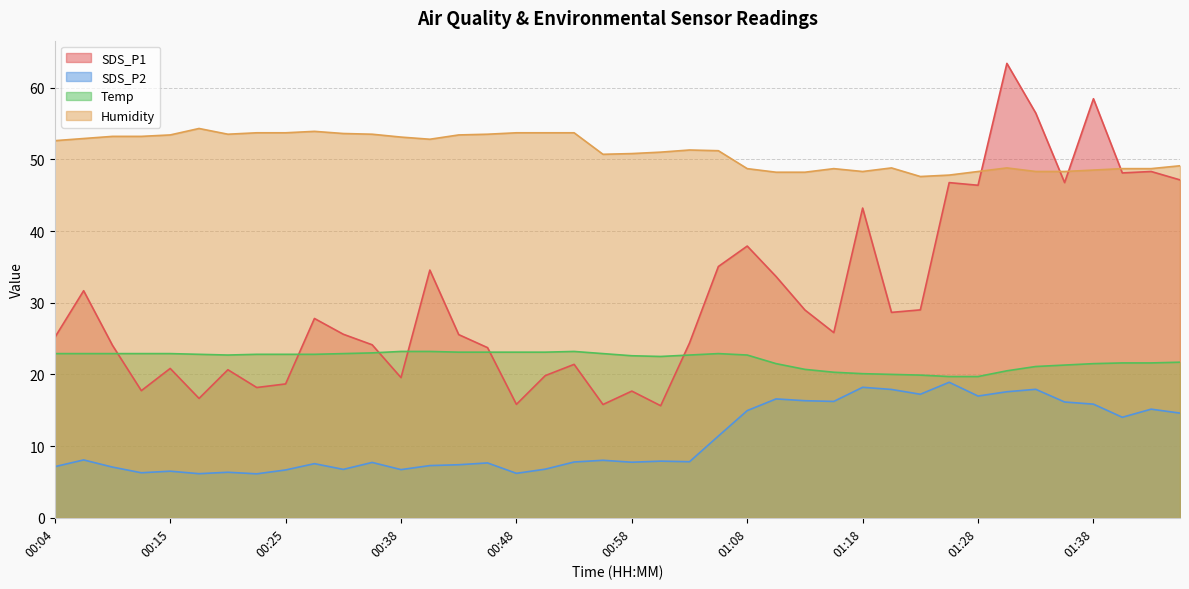

What is the total value across all series at 01:06?

120.5